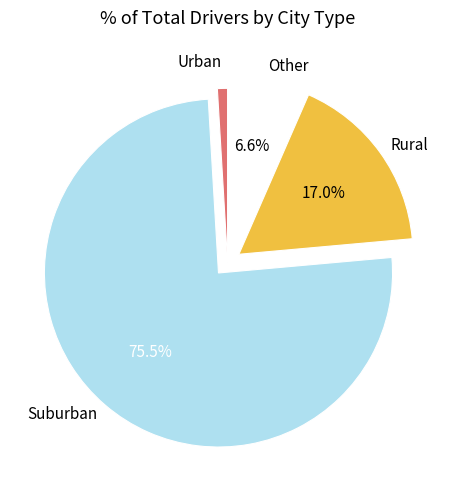

To the nearest percent, what is the average slice percentage?

25%